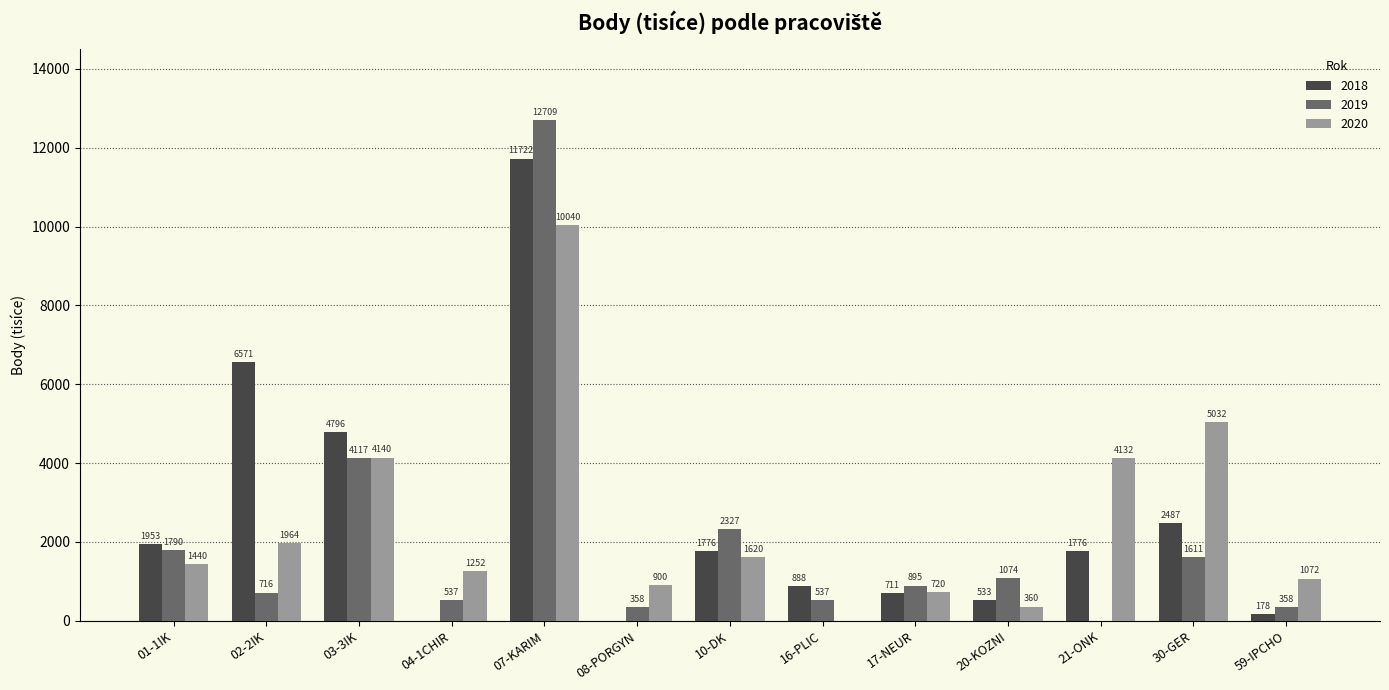

True or false: 2020 has a value of 2653 at 30-GER.

False